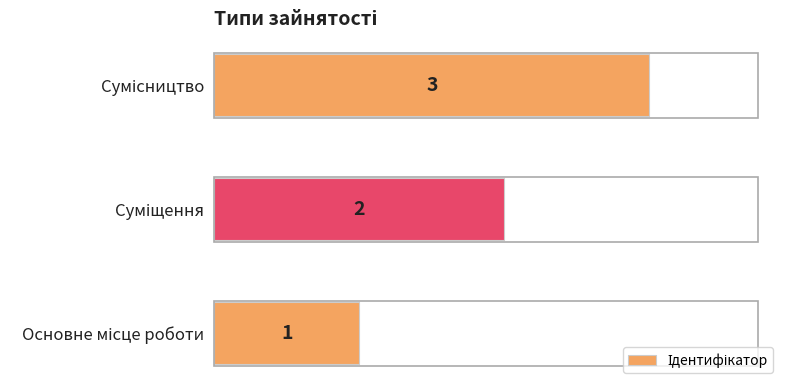

How many values are between 1 and 3?

3